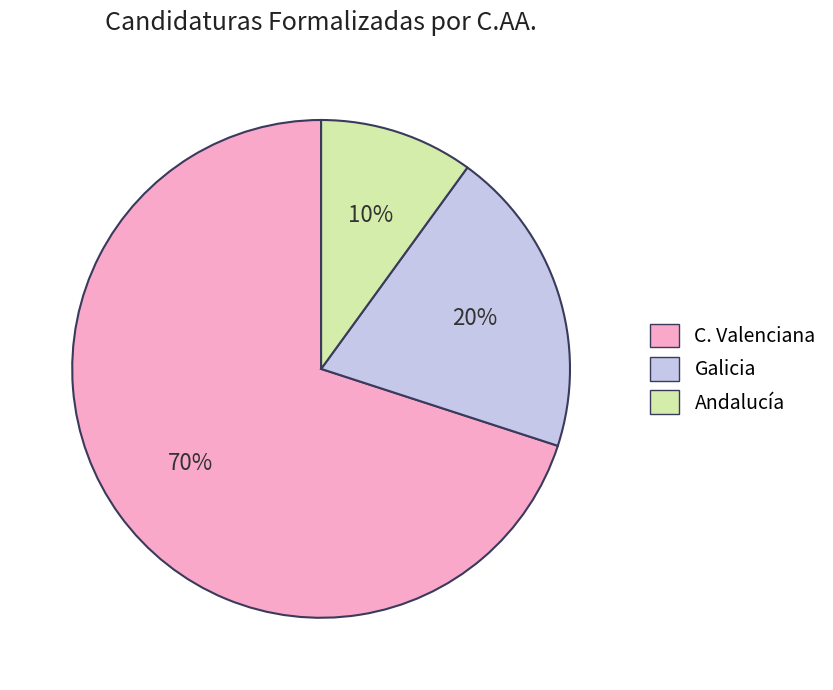

How many slices are in this pie chart?

3